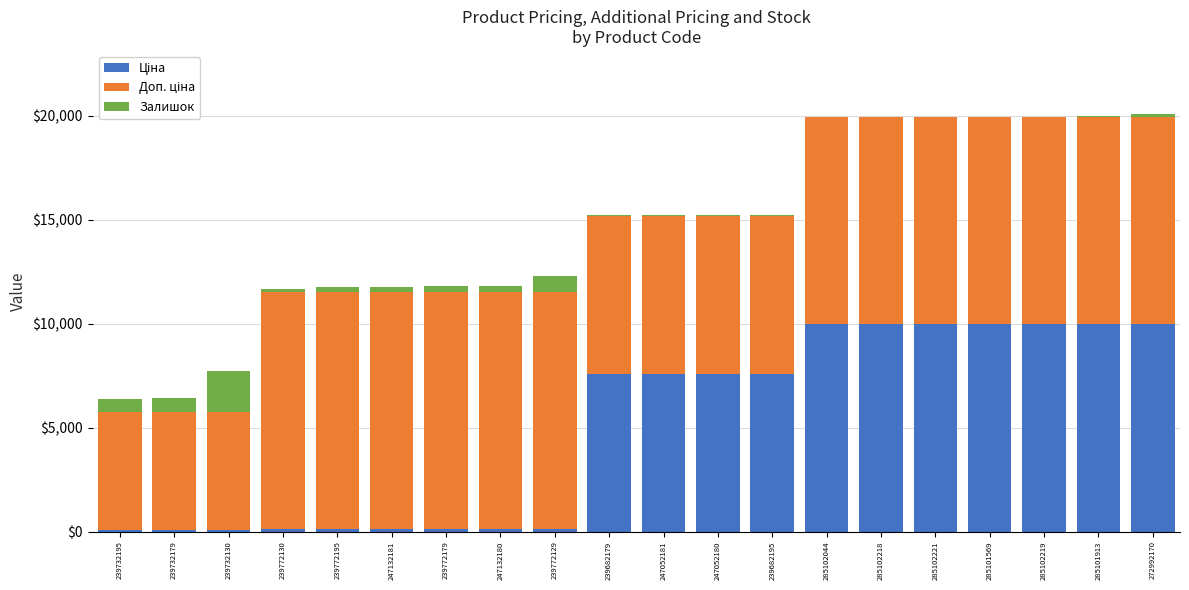

At which category is the sum across all series the highest?

272992170